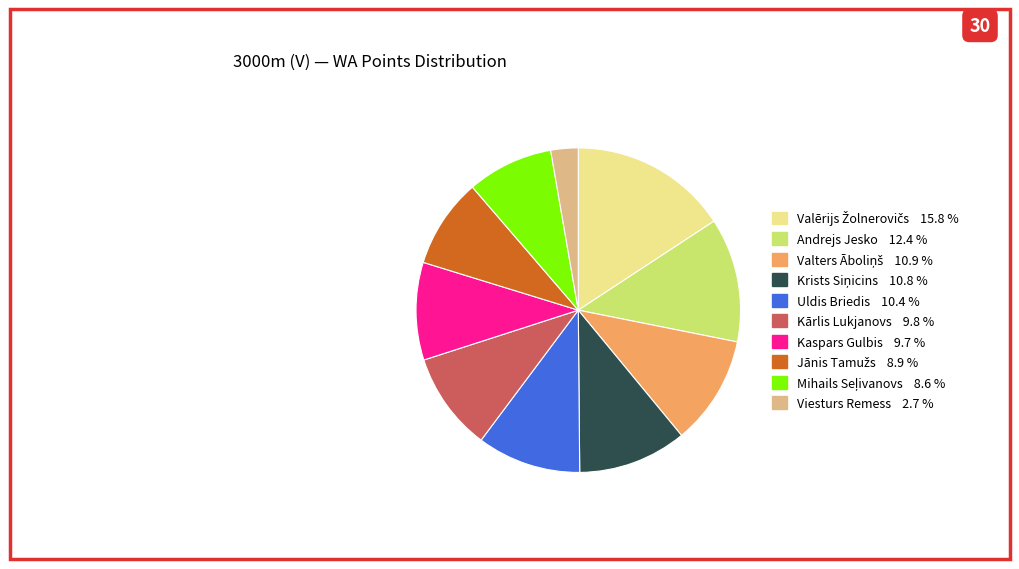

Does Viesturs Remess account for over 50% of the chart?

No